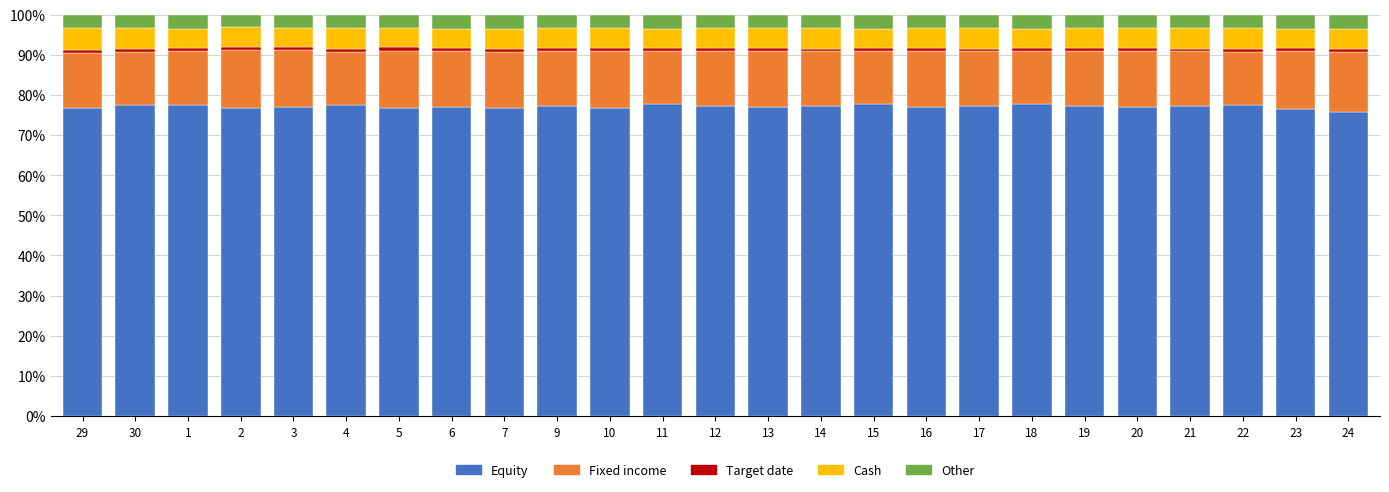

Count the number of categories in the chart.

25